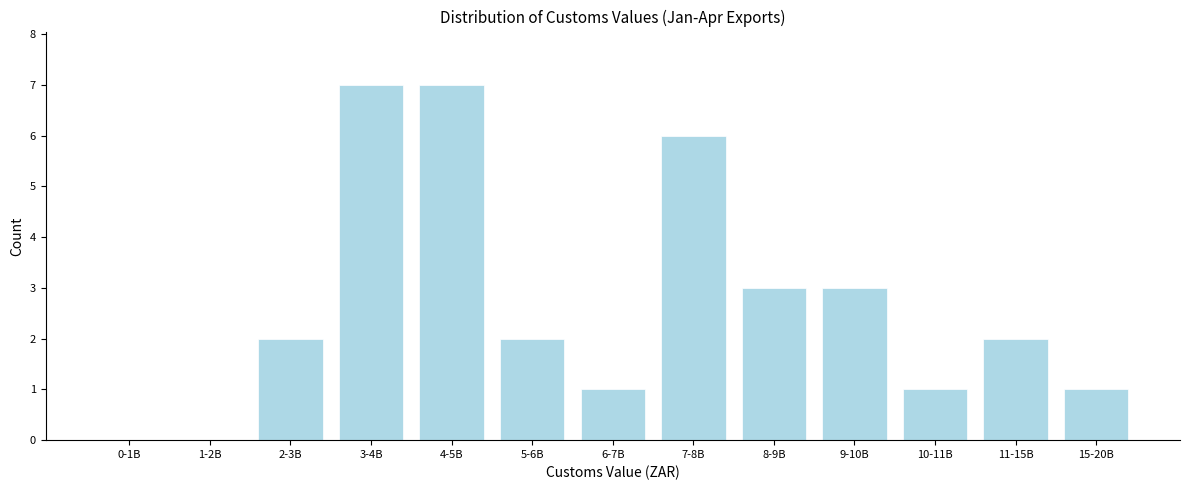

Reading left to right, what are all the values shown in this chart?

0-1B=0	1-2B=0	2-3B=2	3-4B=7	4-5B=7	5-6B=2	6-7B=1	7-8B=6	8-9B=3	9-10B=3	10-11B=1	11-15B=2	15-20B=1